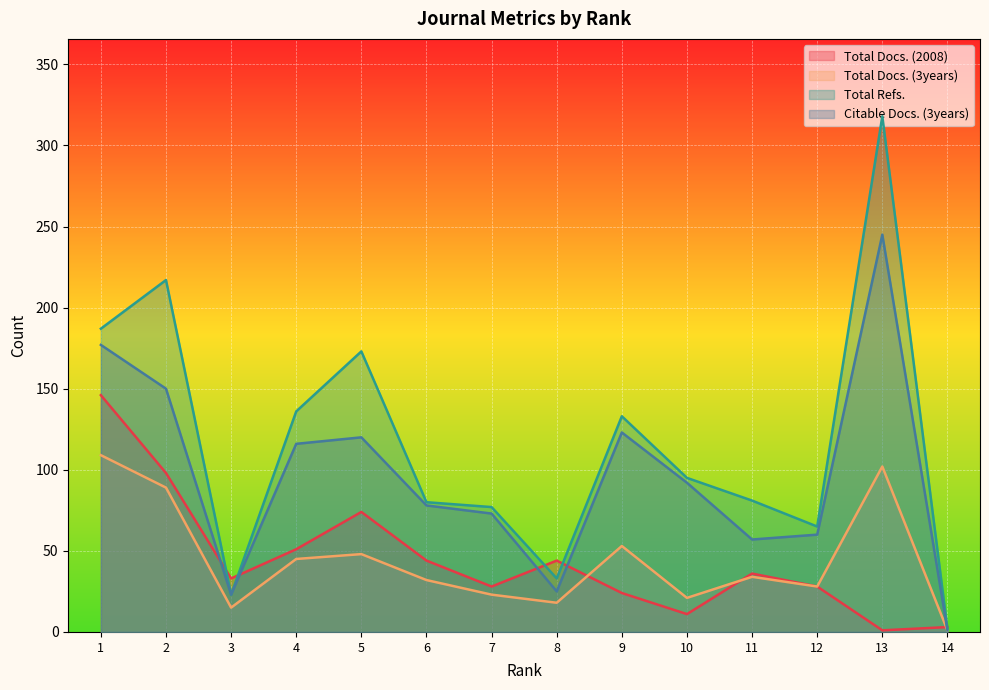

Which series changed the most between 4 and 11?

Citable Docs. (3years)